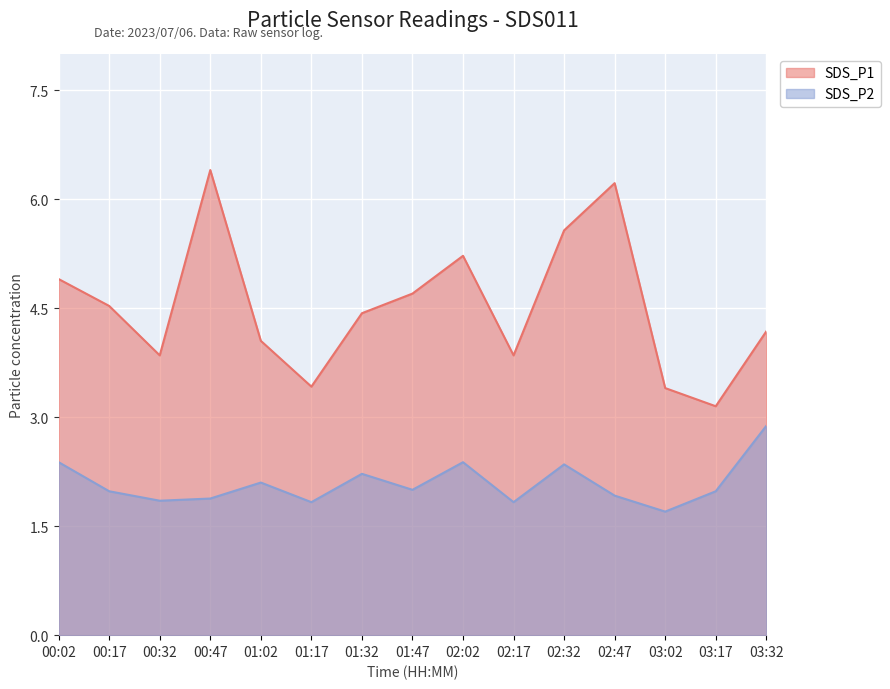

What is the sum of the SDS_P2 values at 02:17 and 00:17?

3.8